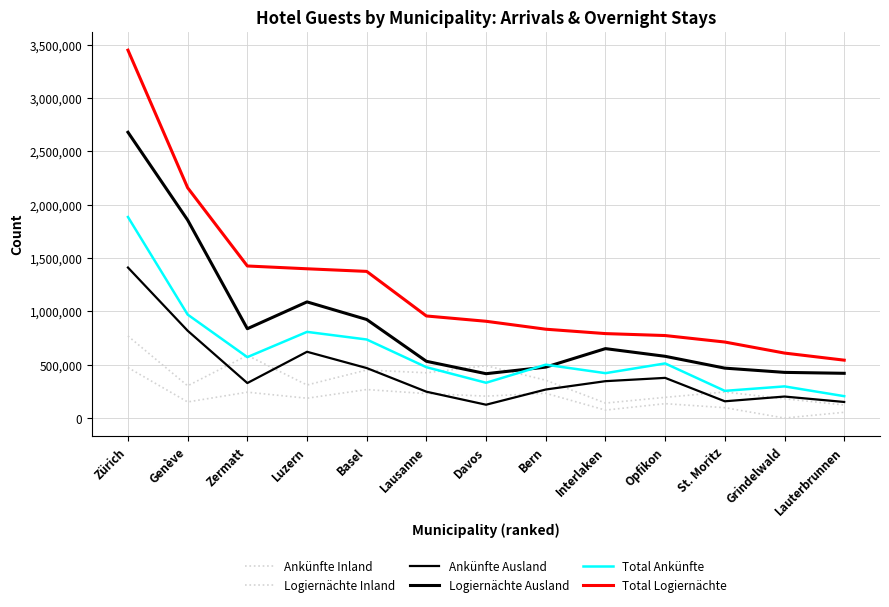

At how many categories does at least one series exceed 428394?

13